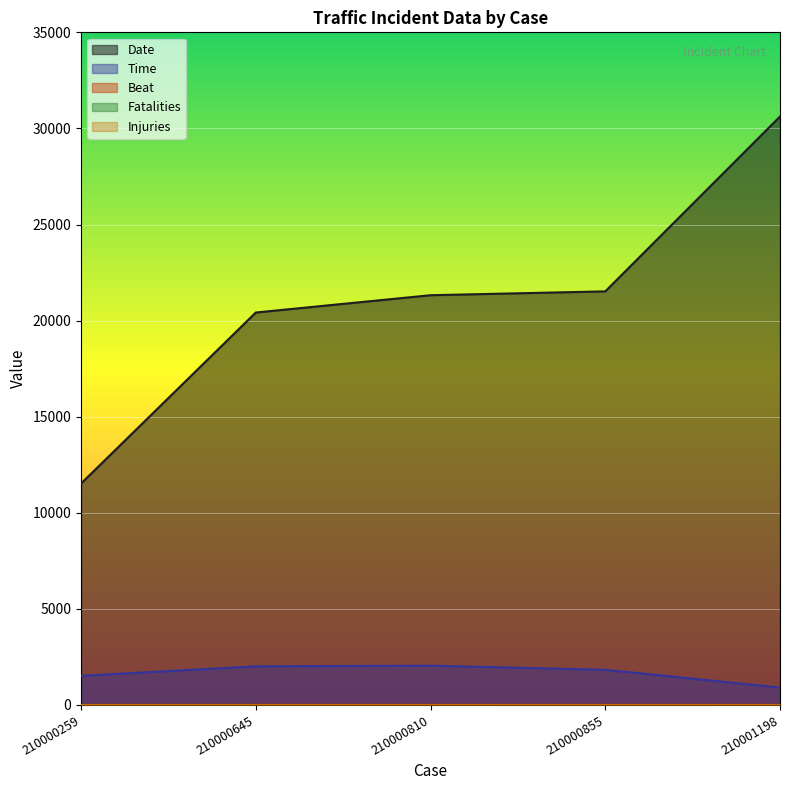

Where is Date nearest to the value 21071?

210000810